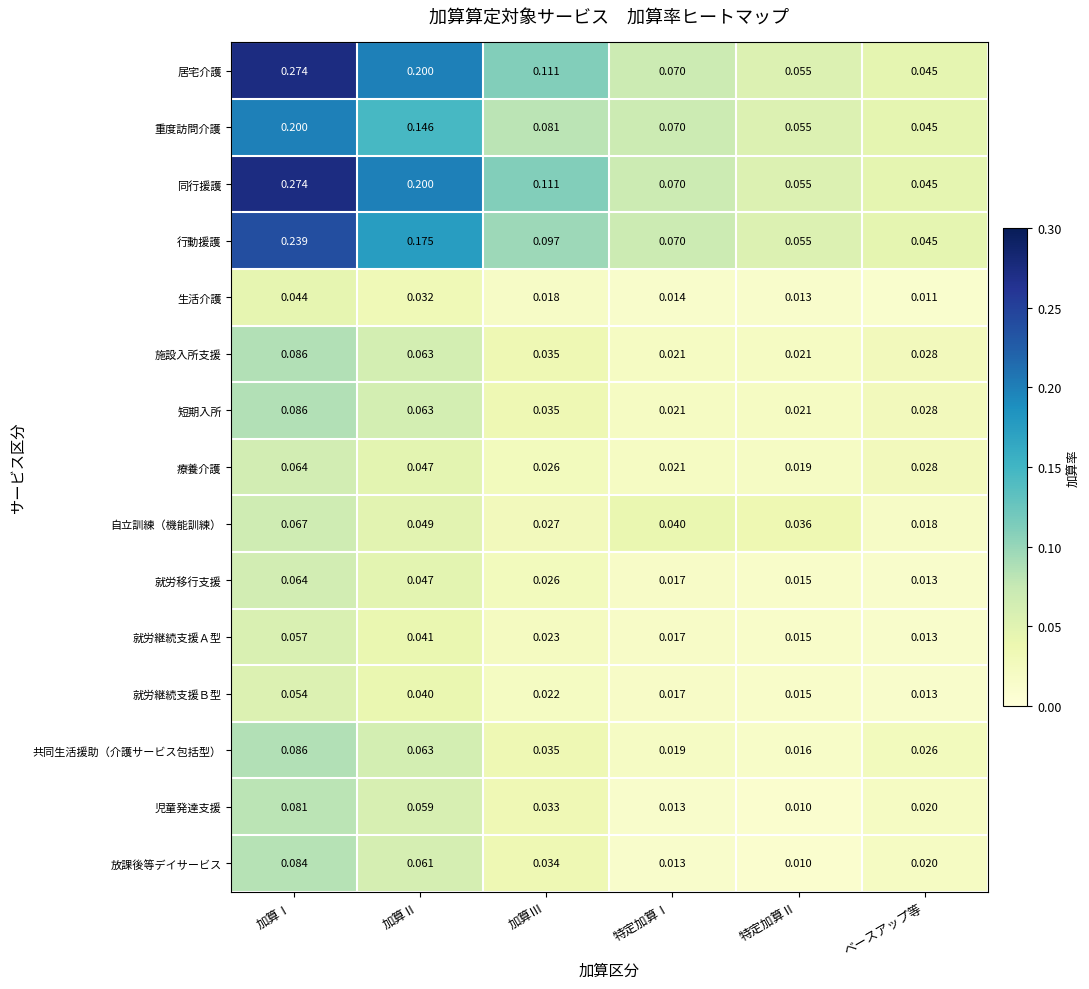

Is the value of 自立訓練（機能訓練） at 加算Ⅱ greater than the value of 就労継続支援Ｂ型 at 加算Ⅰ?

No